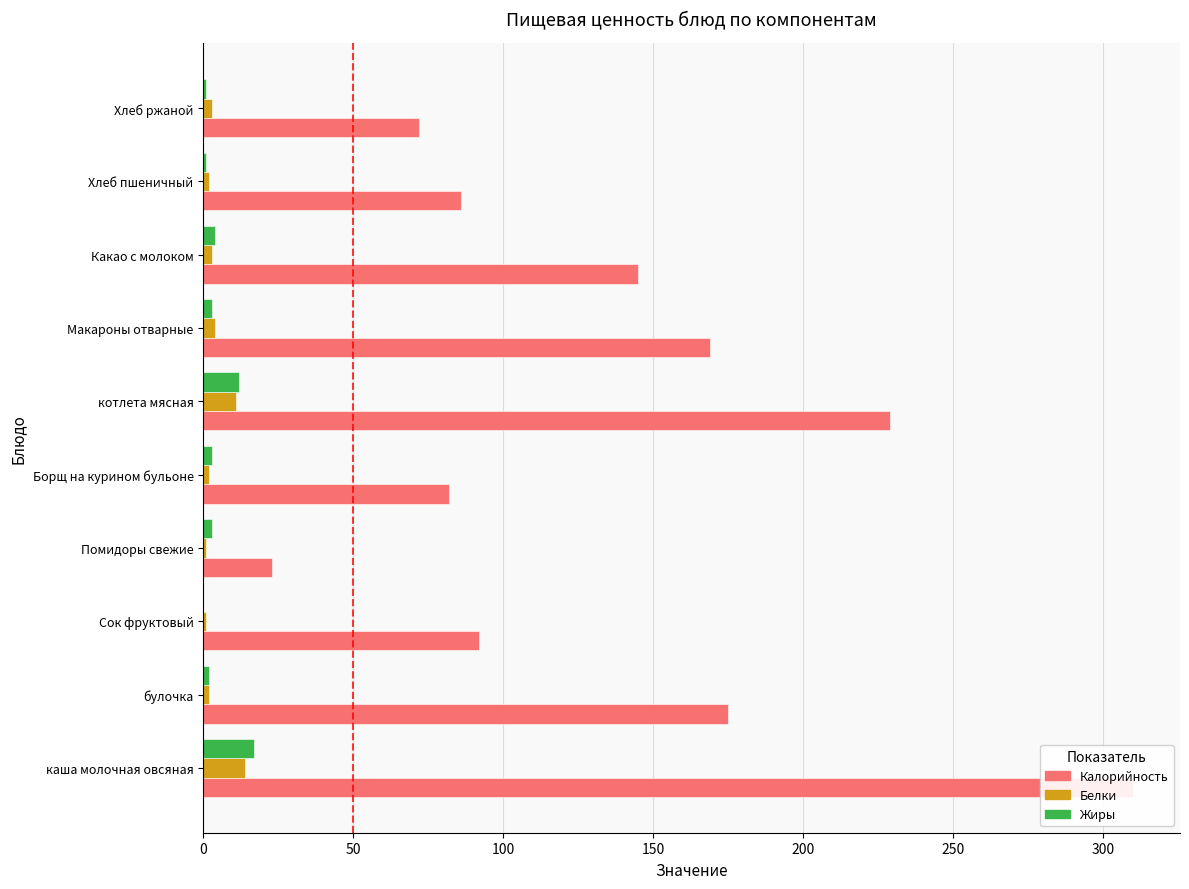

What position from the right is Хлеб пшеничный?

2